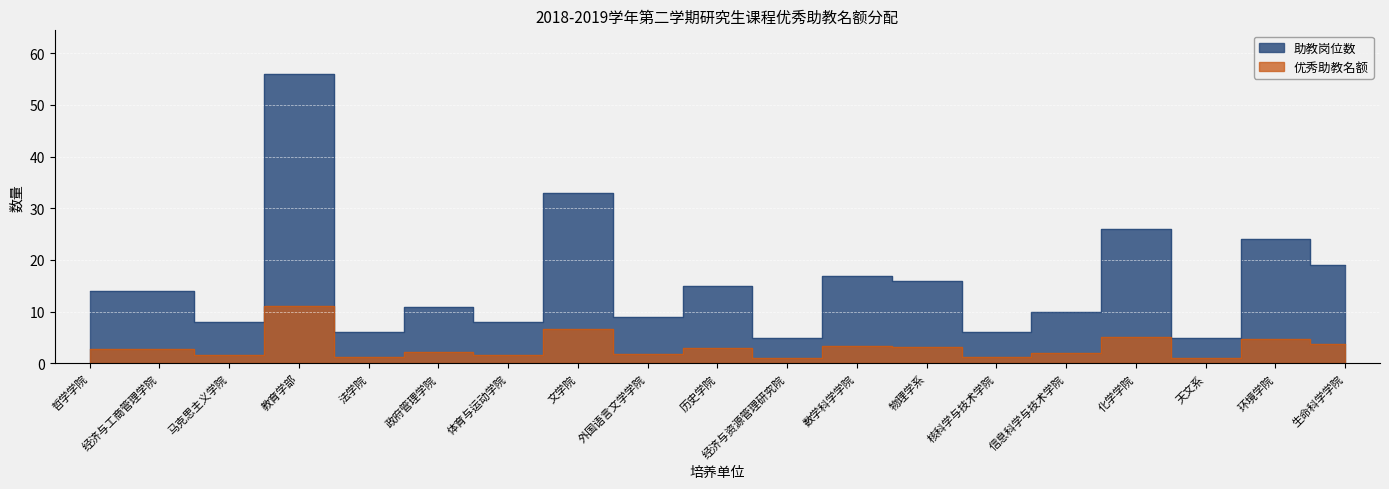

What is the maximum value shown in the chart?

56.0